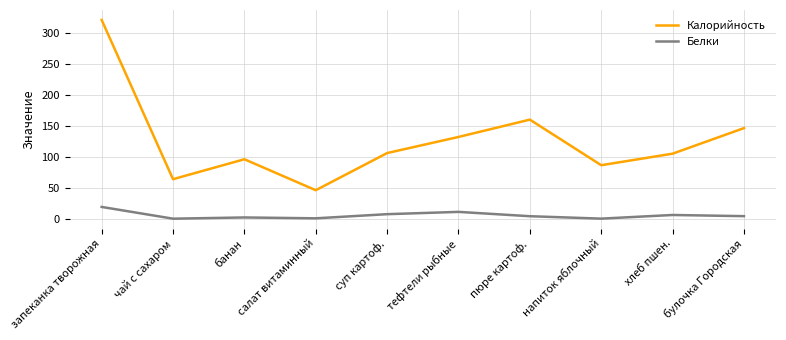

At which label does Белки reach its peak?

запеканка творожная